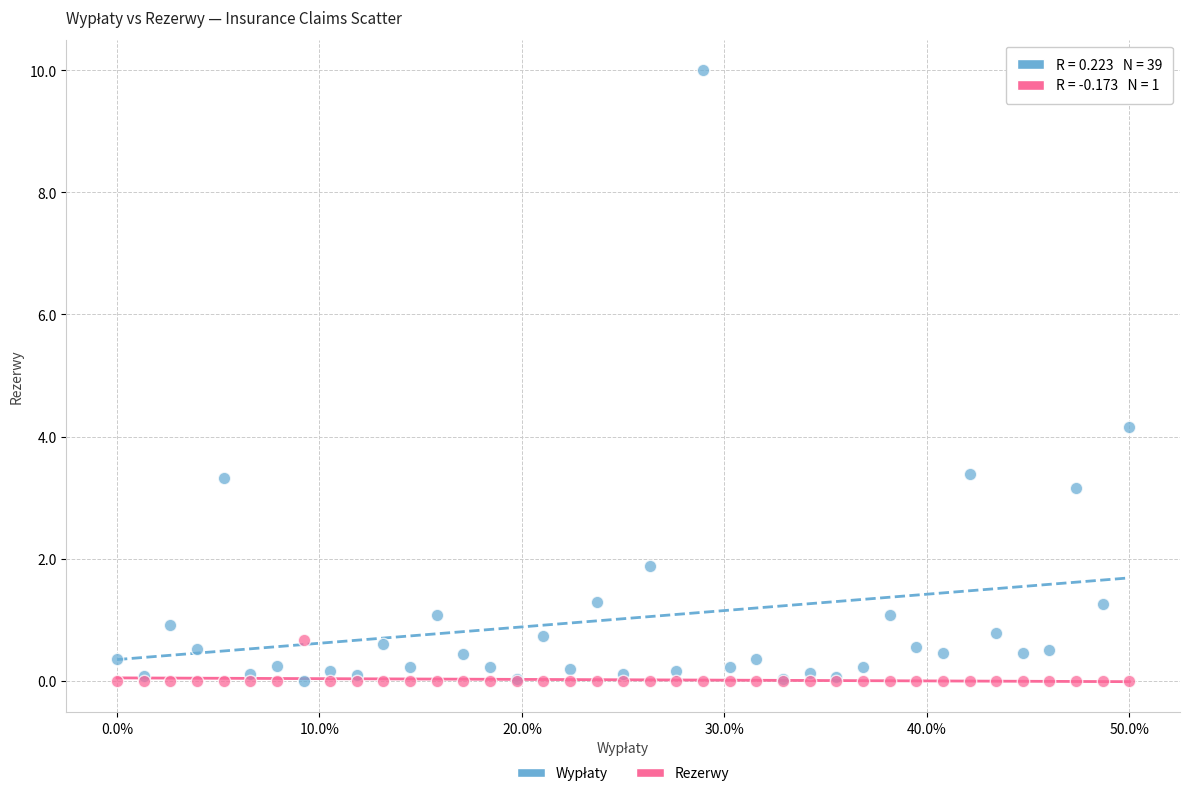

What is the X range (max minus min) for the scatter plot?

0.5